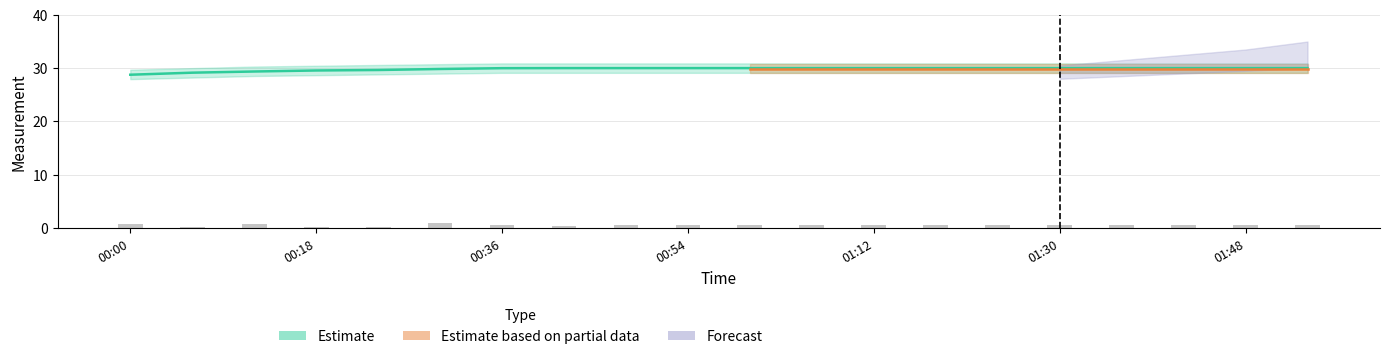

How many values in the temperature series exceed 30?

13